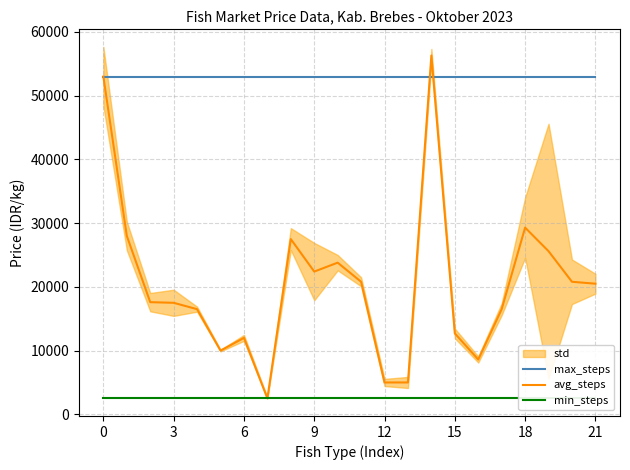

List the series in order of their overall mean, lowest first.

min_steps, avg_steps, max_steps